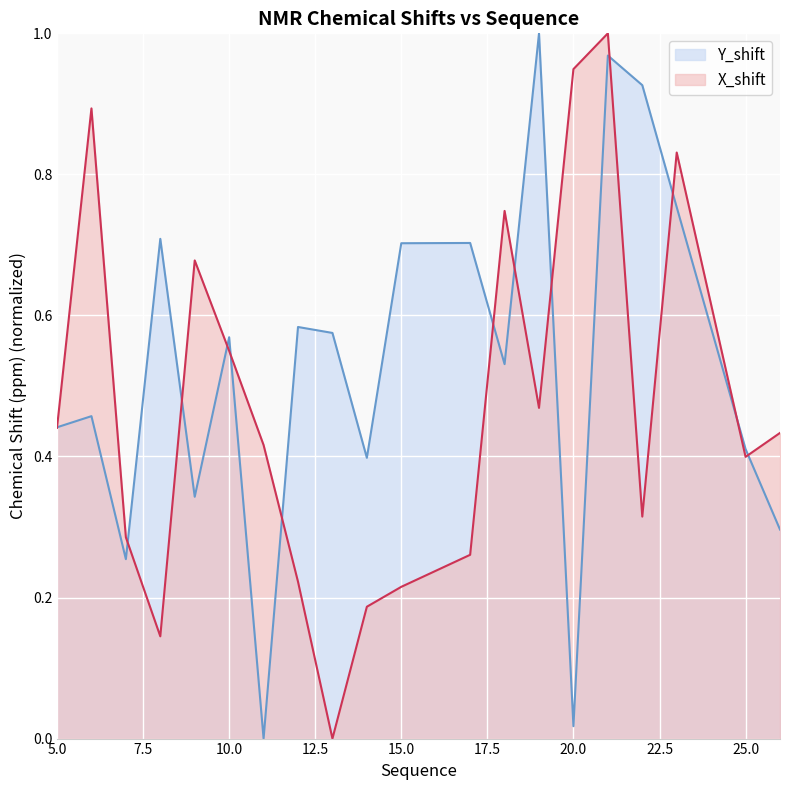

How many values in the Y_shift series exceed 0?

19